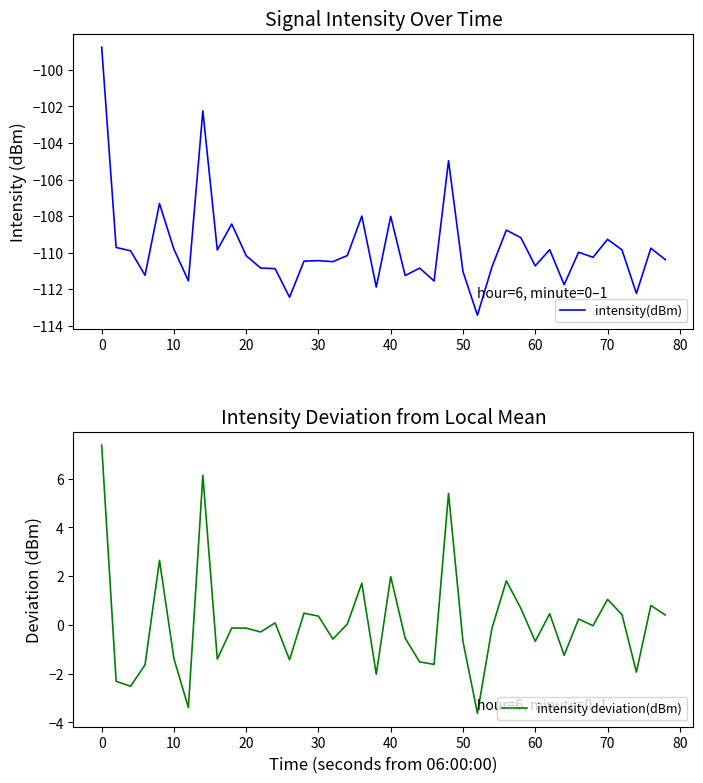

How many categories are shown in the chart?

40